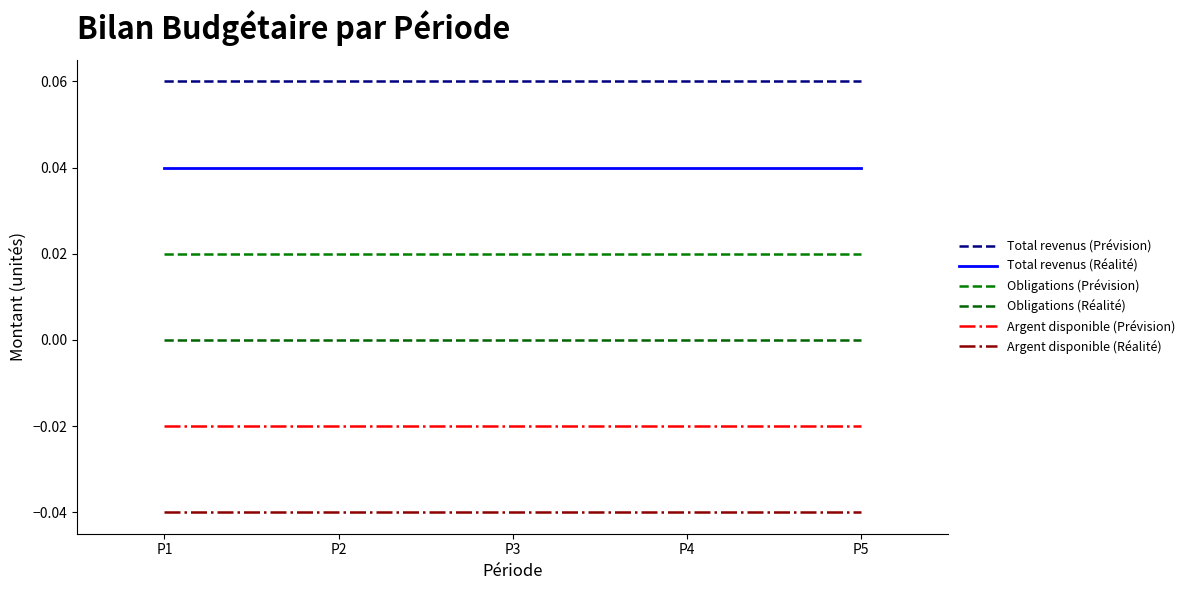

Does the chart have visible grid lines?

No